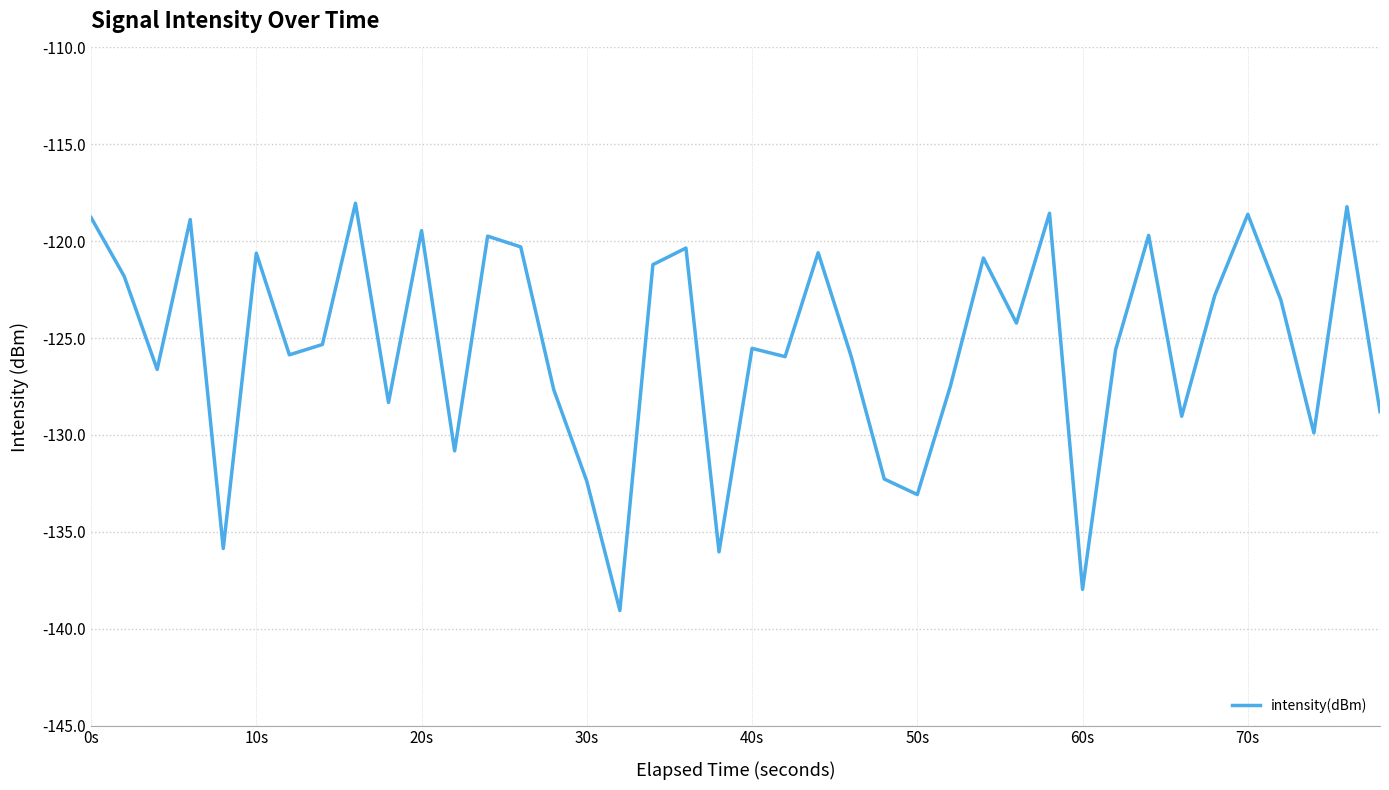

What is the difference between the maximum and minimum values?

21.0